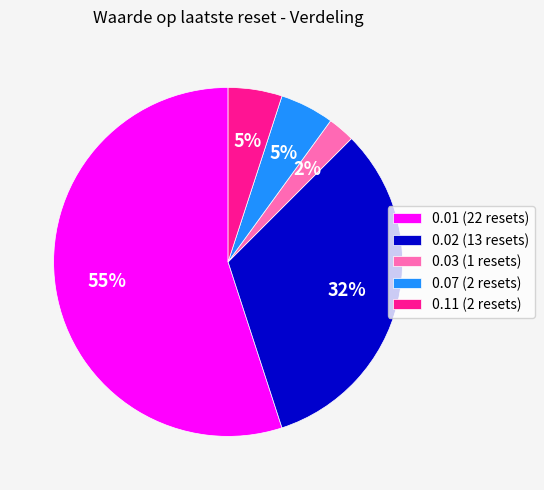

Between 0.03 and 0.07, which is larger?

0.07